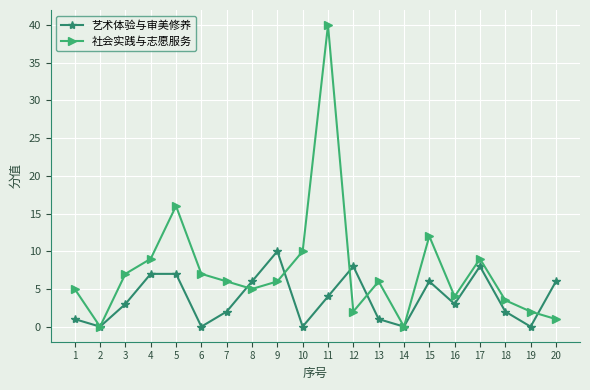

What is the difference between the maximum and minimum values in the 艺术体验与审美修养 series?

10.0